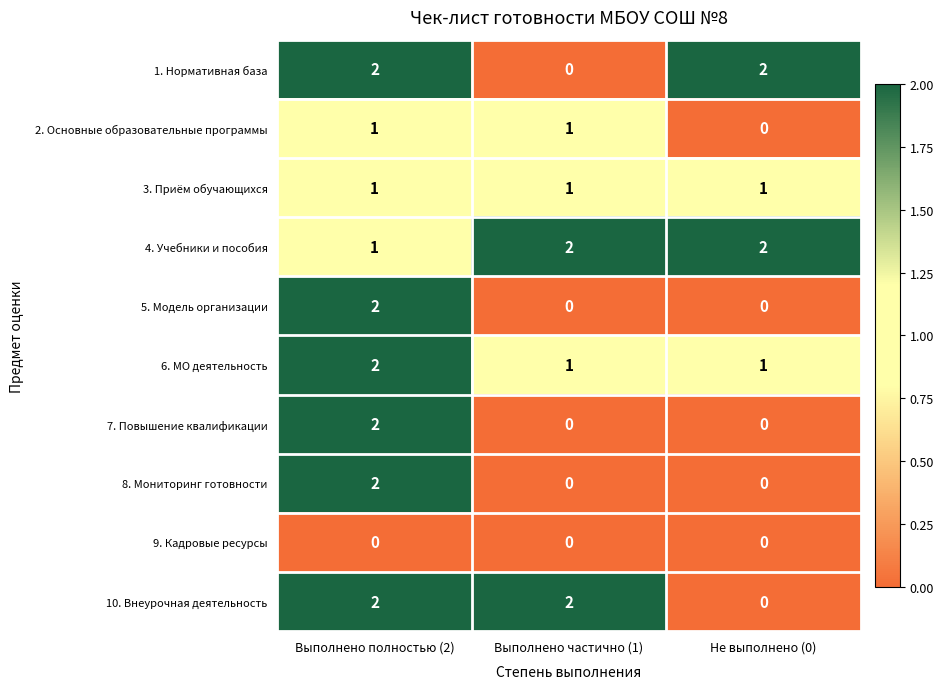

The 4. Учебники и пособия series shows 0 at Выполнено полностью (2). True or false?

False